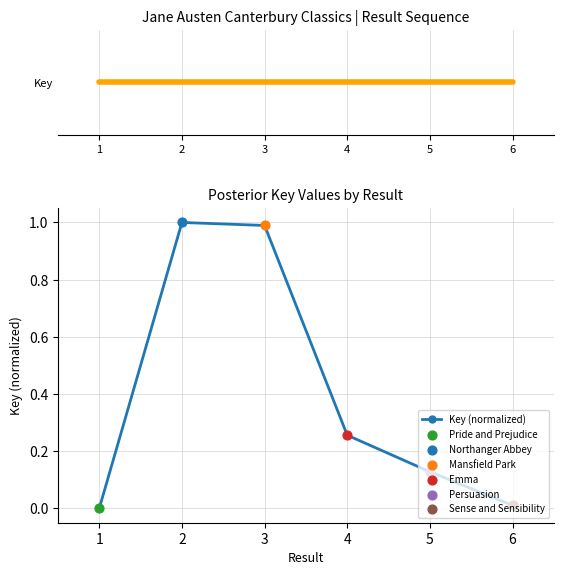

True or false: Key (normalized) has a value of -0.7 at 1.

False